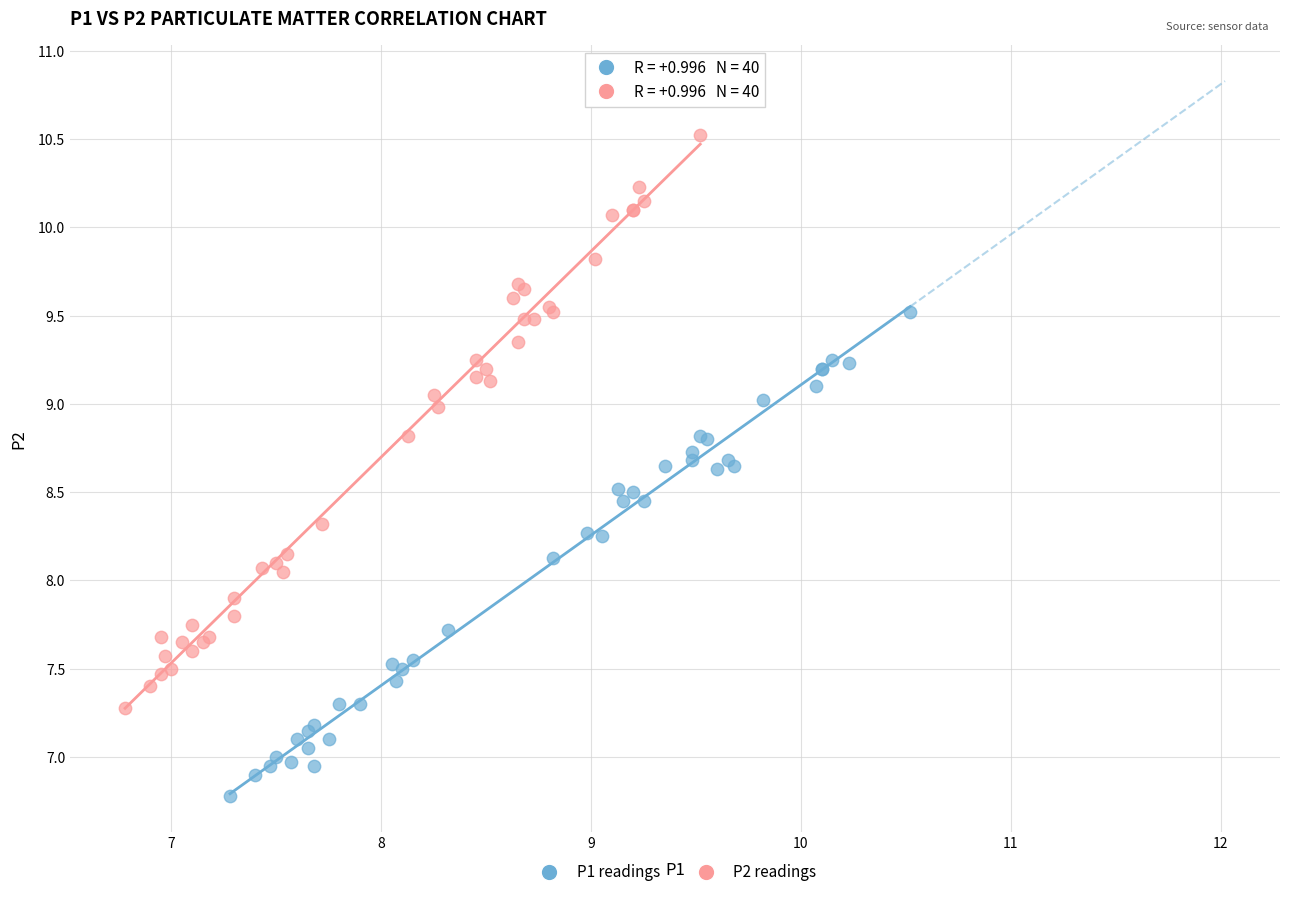

What are all the series names shown in the legend?

P1 readings, P2 readings